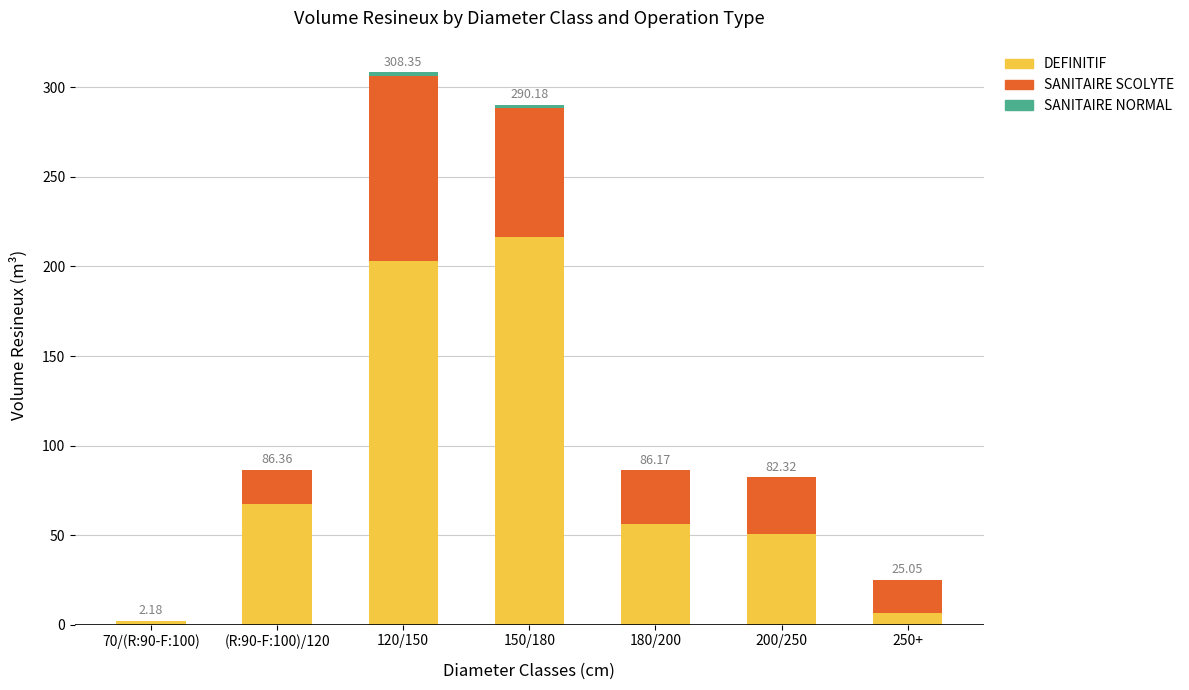

Which series has the largest range (max minus min)?

DEFINITIF